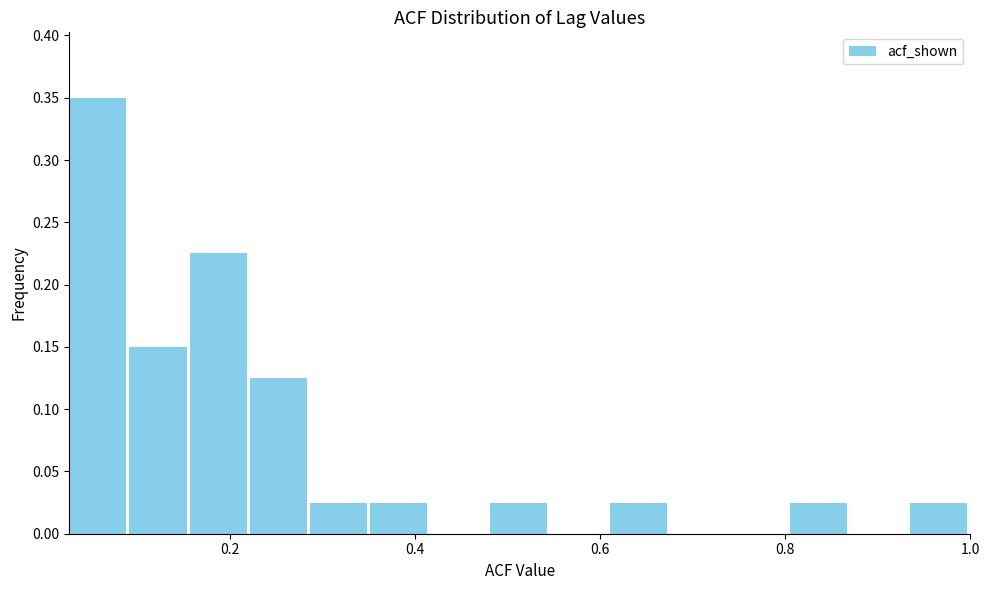

Around what value on the x-axis is the tallest bar? Give the approximate position of its centre, as read against the axis.

0.06